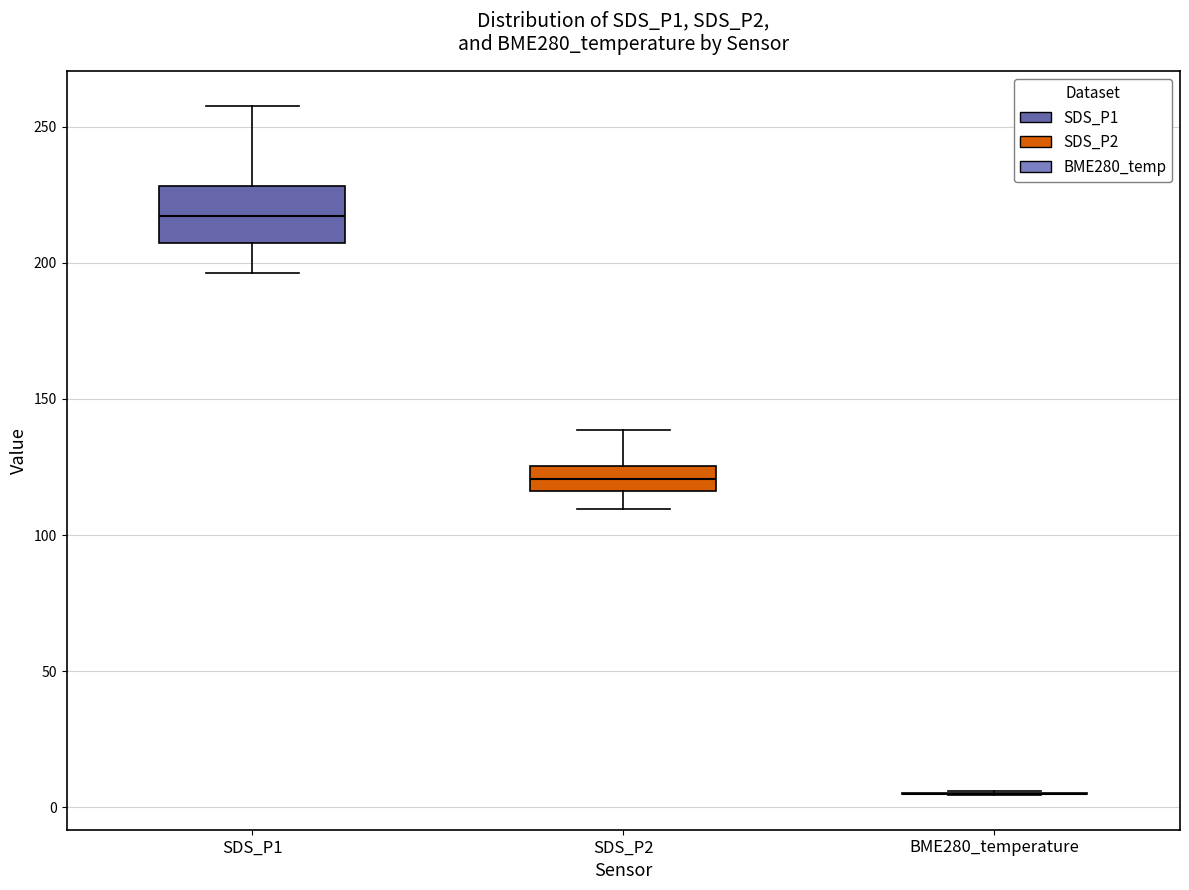

Comparing the boxes themselves (not the whiskers), which one is the tallest?

SDS_P1